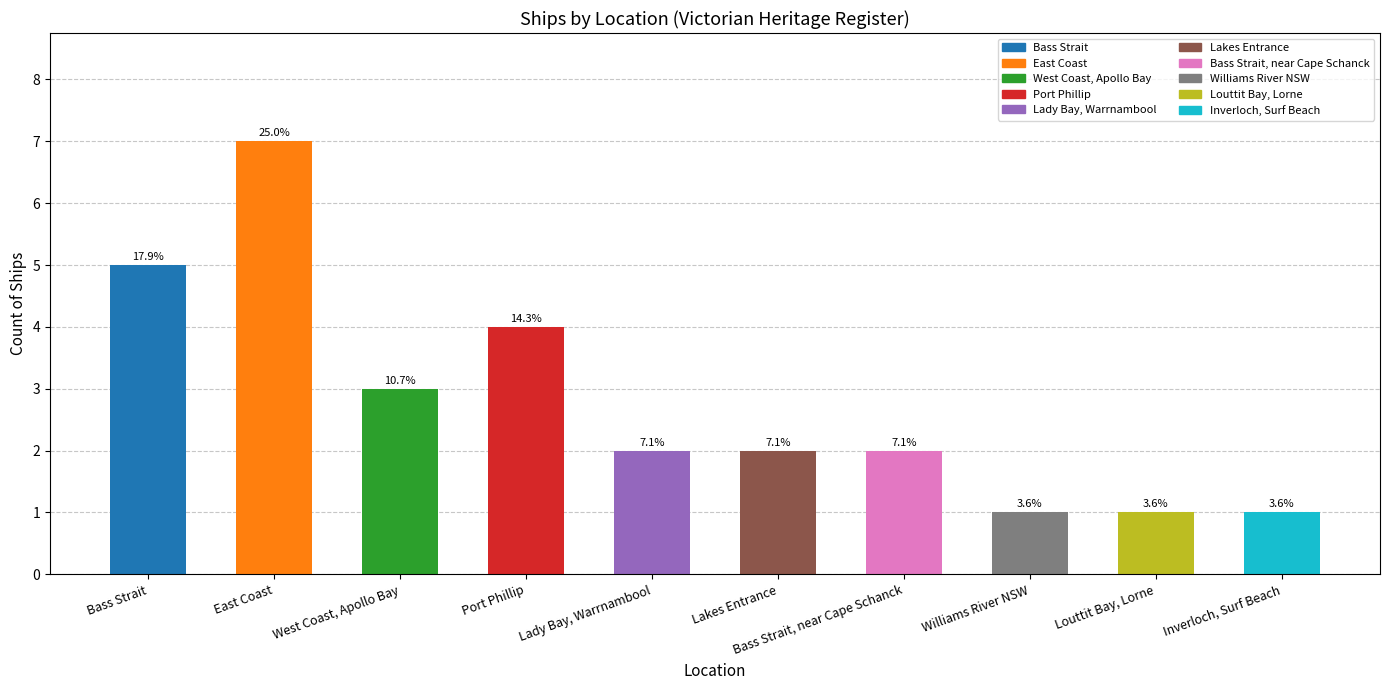

Reading right to left, extract all data points from this chart.

Inverloch, Surf Beach=1	Louttit Bay, Lorne=1	Williams River NSW=1	Bass Strait, near Cape Schanck=2	Lakes Entrance=2	Lady Bay, Warrnambool=2	Port Phillip=4	West Coast, Apollo Bay=3	East Coast=7	Bass Strait=5